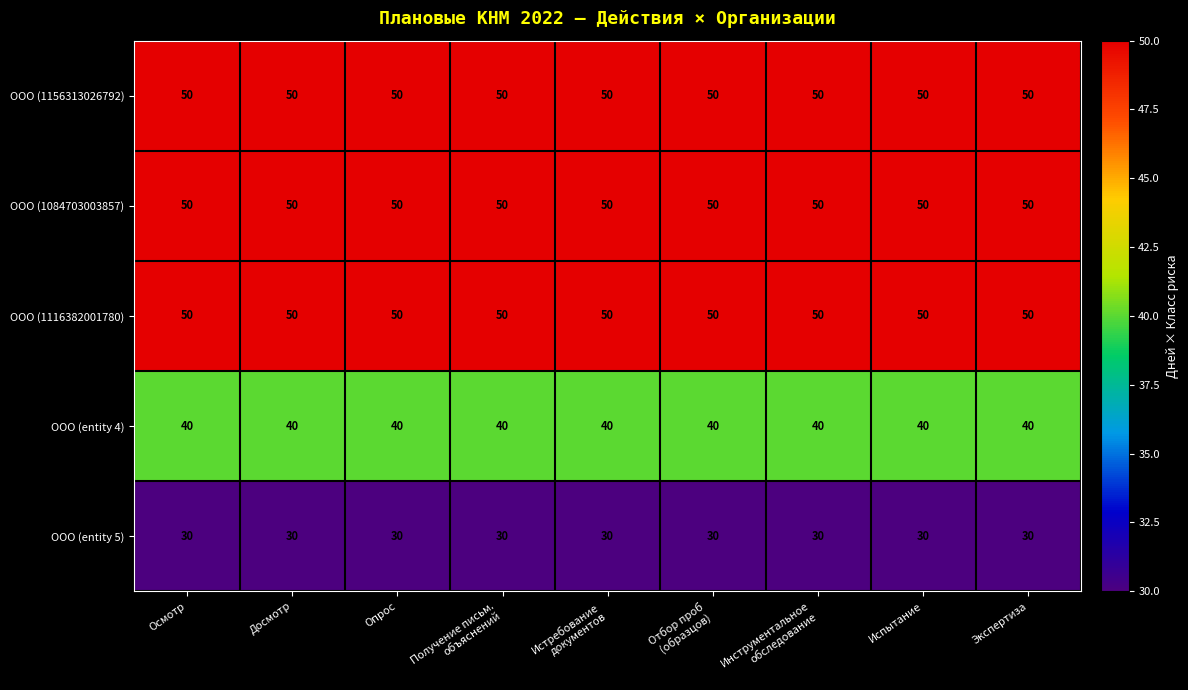

What is the total value across all series at Экспертиза?

220